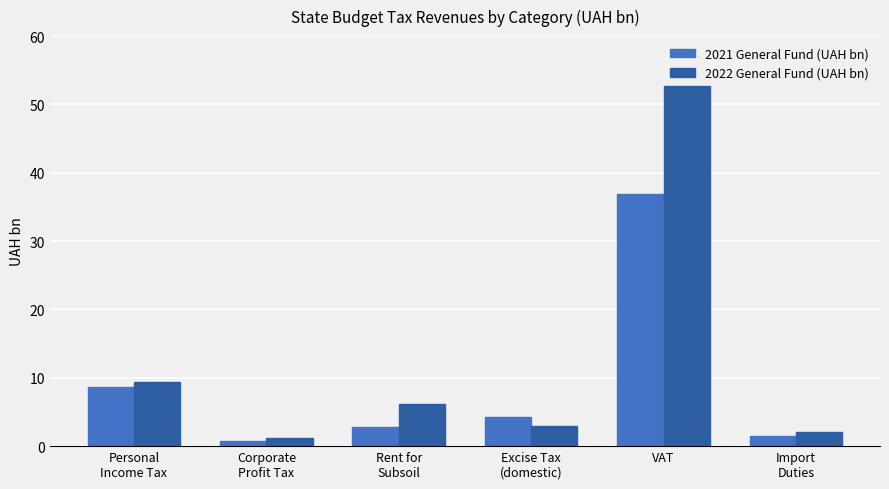

Which series has the largest range (max minus min)?

2022 General Fund (UAH bn)